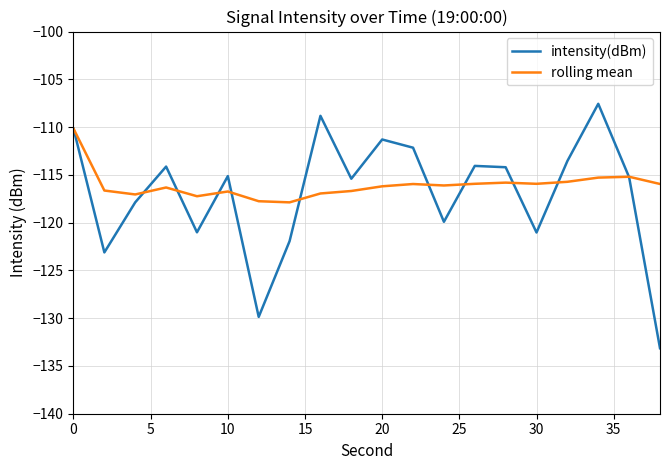

What is the highest value of the rolling mean series?

-110.2